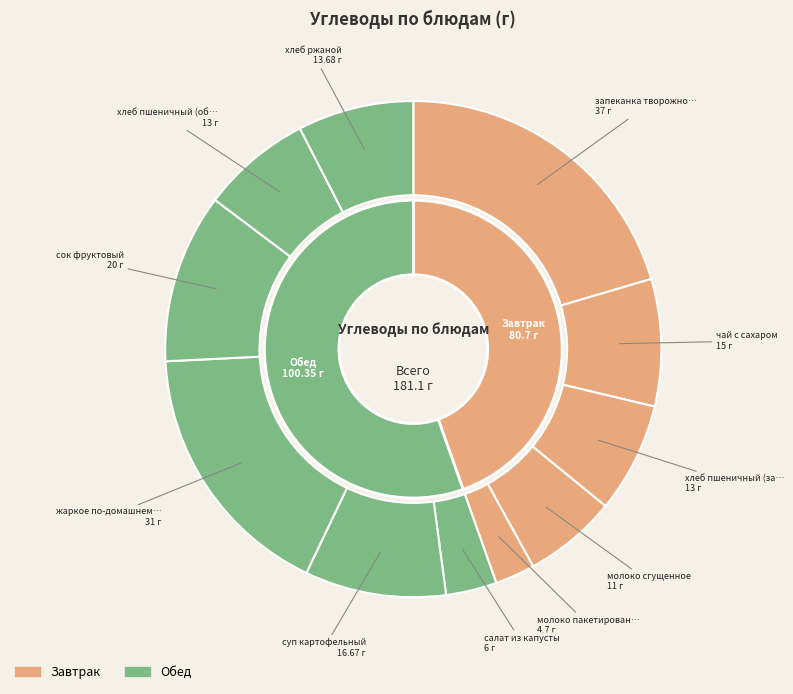

To the nearest percent, what is the combined percentage of хлеб пшеничный (завтрак) and жаркое по-домашнему?

24%